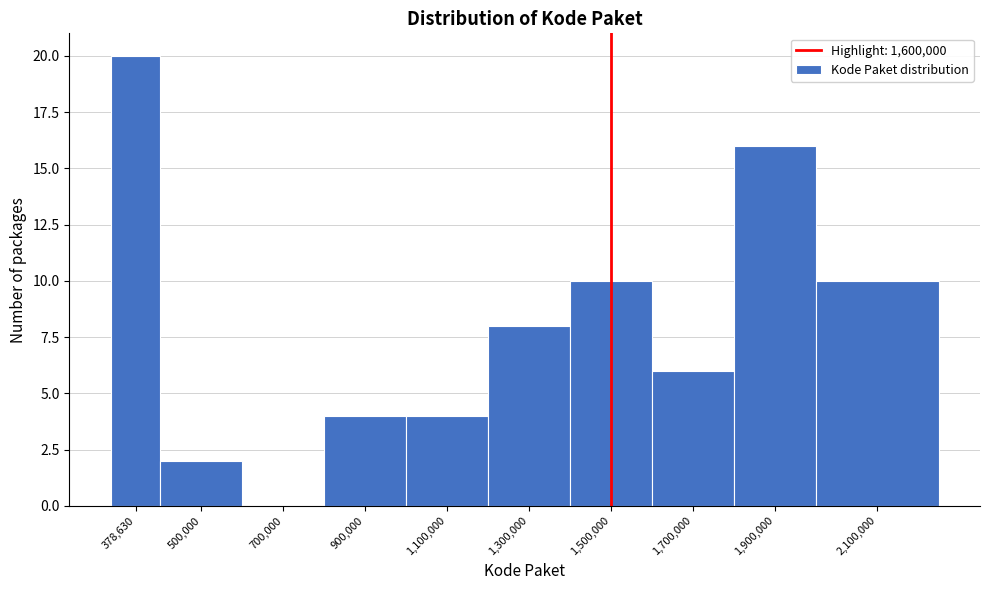

Reading right to left, list all the values displayed in this chart.

2,100,000=10	1,900,000=16	1,700,000=6	1,500,000=10	1,300,000=8	1,100,000=4	900,000=4	700,000=0	500,000=2	378,630=20